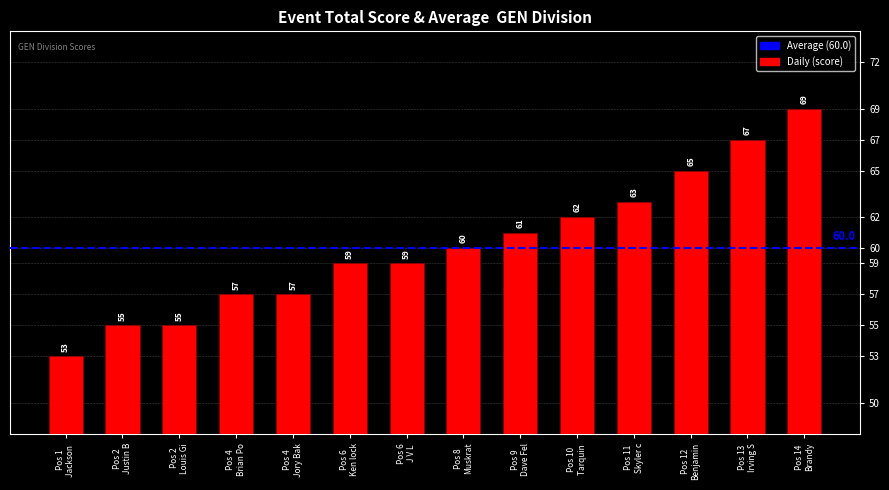

Are the bars horizontal?

No